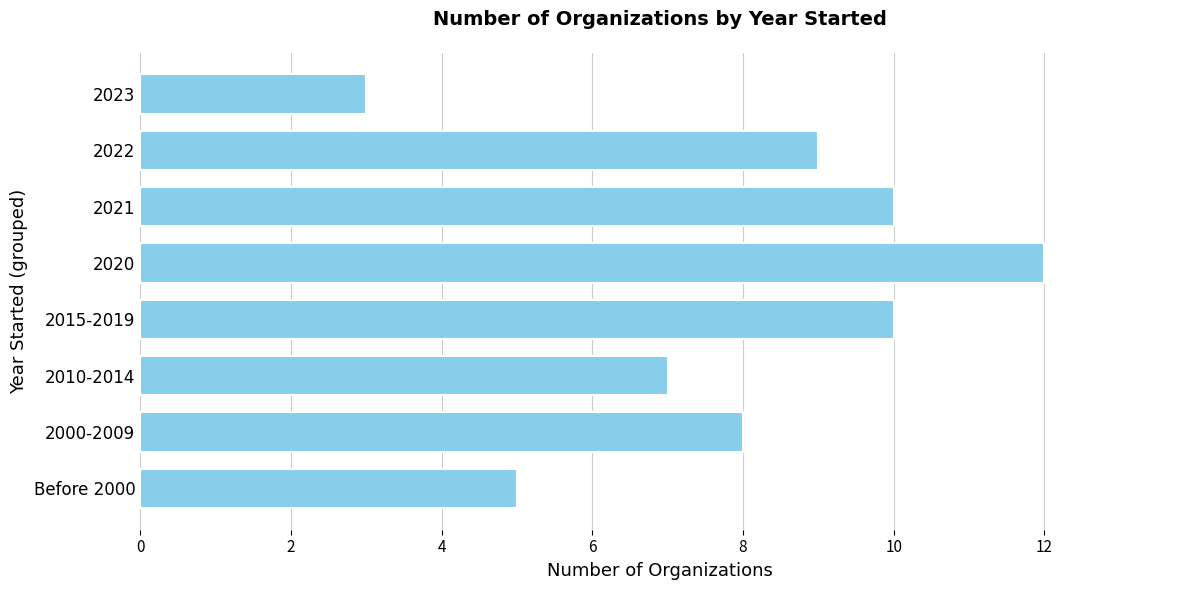

What is the difference between the maximum and minimum values?

9